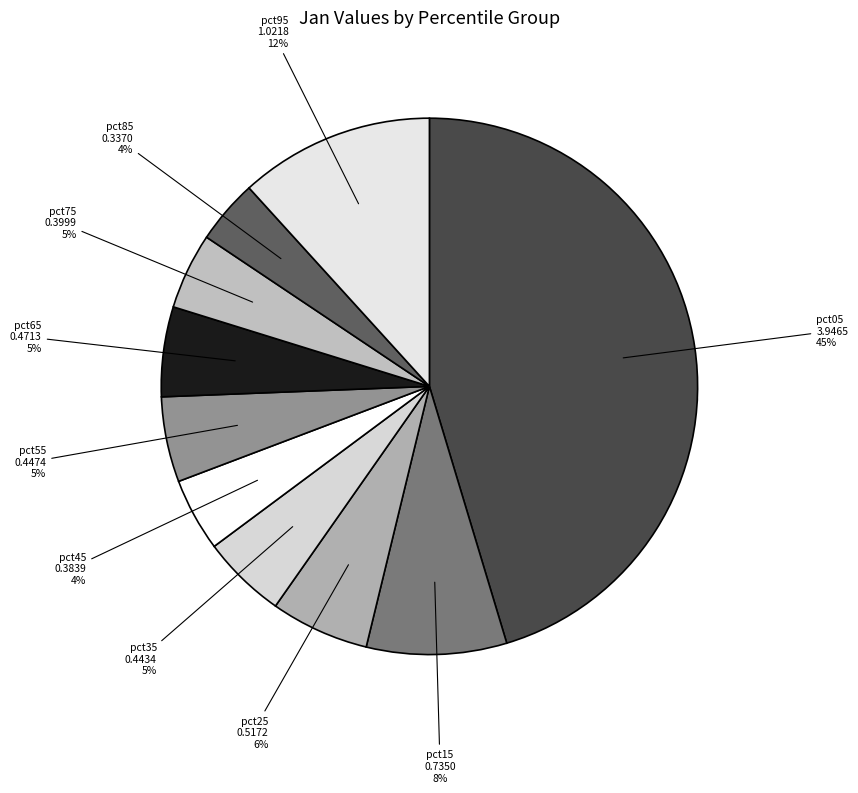

Is there a majority slice in this chart?

No